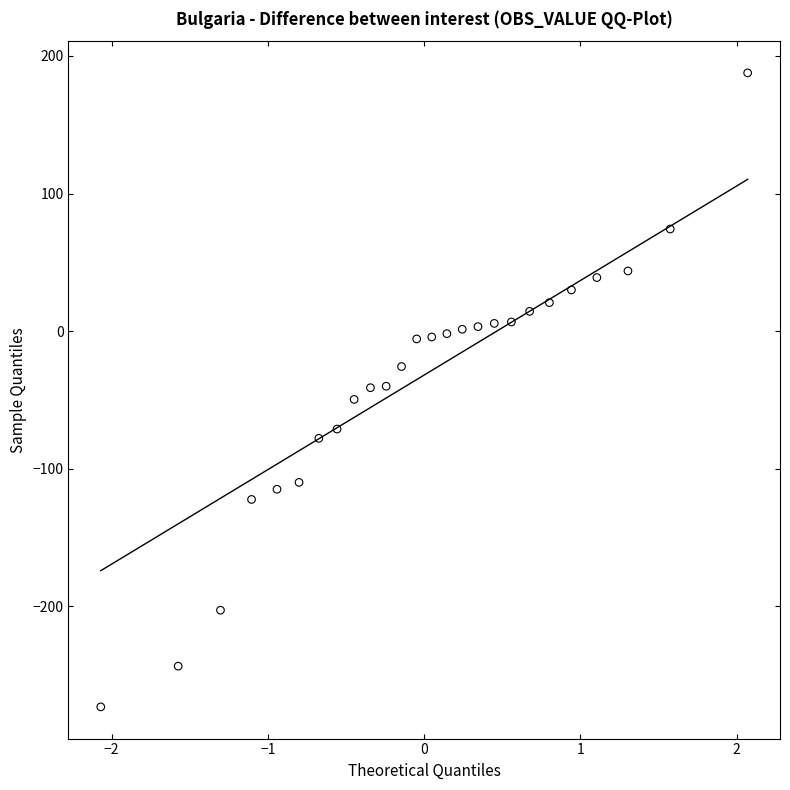

What is the range of X values (max minus min)?

4.1